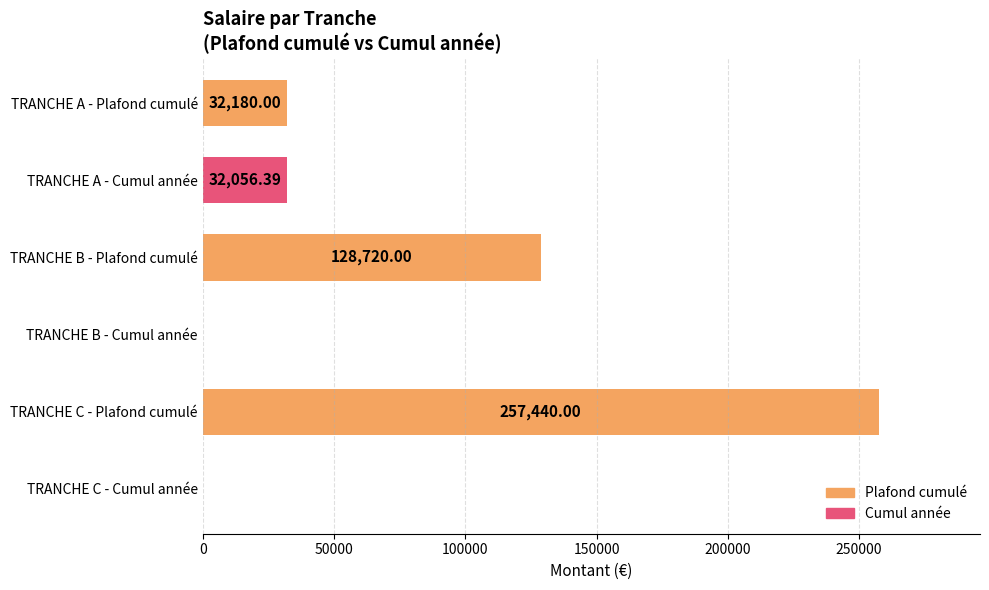

What is the sum of all values?

450396.4